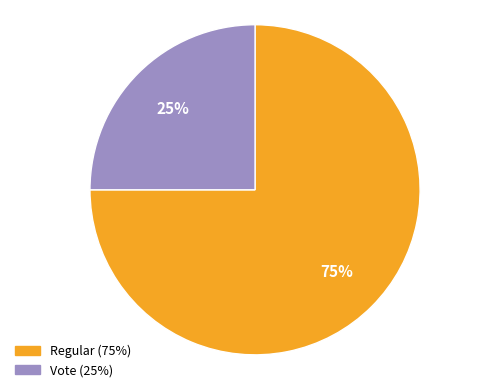

Approximately how many times larger is the value at Vote compared to Regular?

0.3